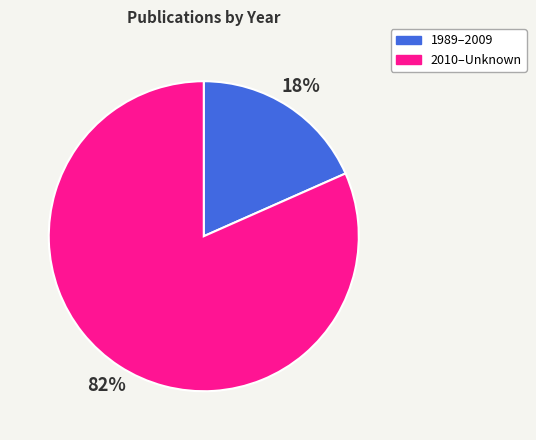

Is there any slice that represents more than half of the pie?

Yes